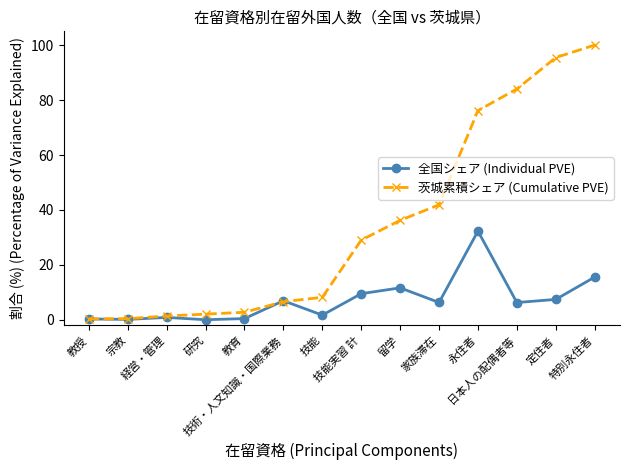

What is the label of the 11th point from the left?

永住者